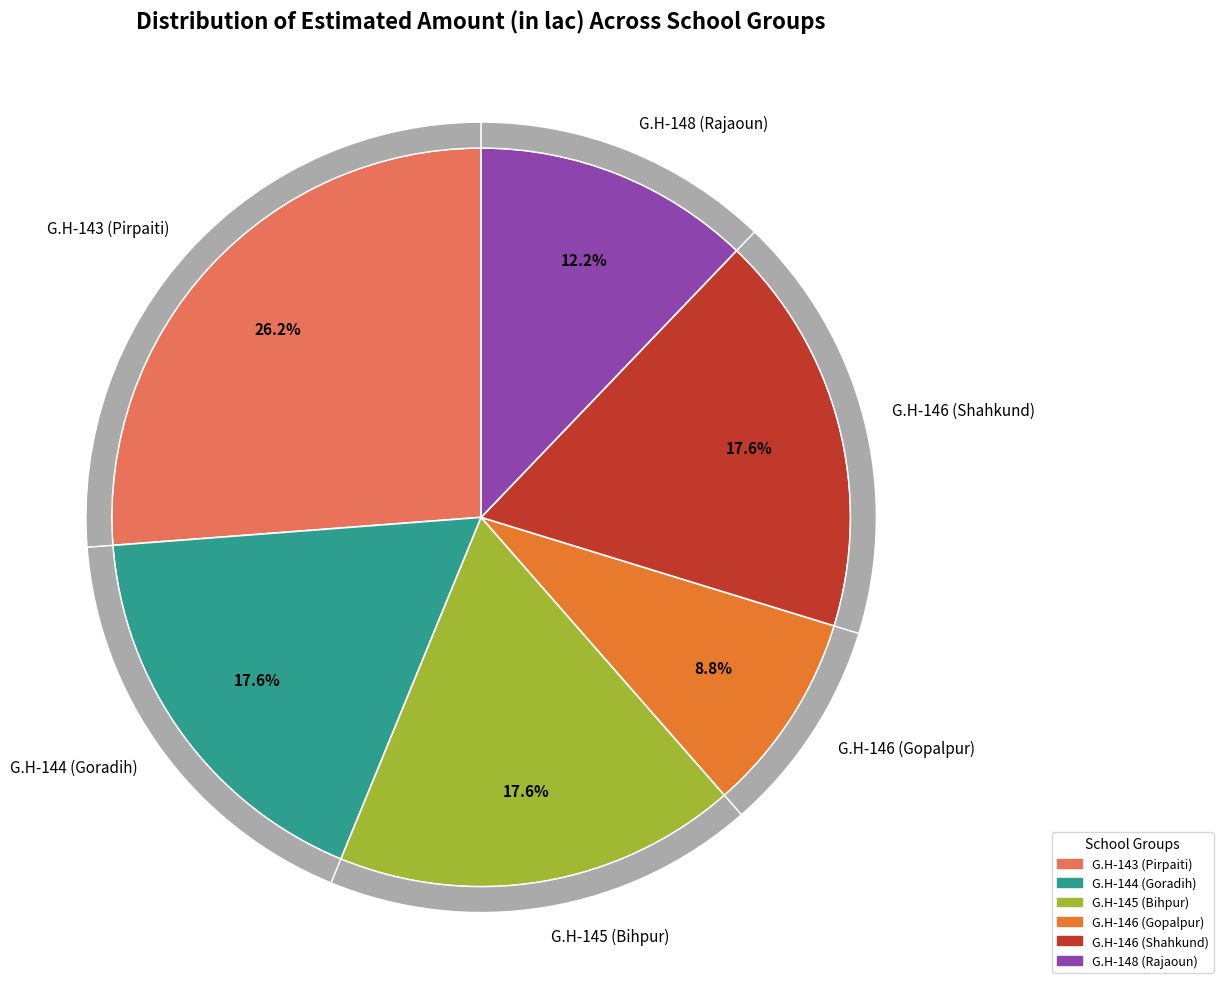

What is the total percentage of G.H-143 (Pirpaiti) and G.H-146 (Gopalpur)?

35.0%